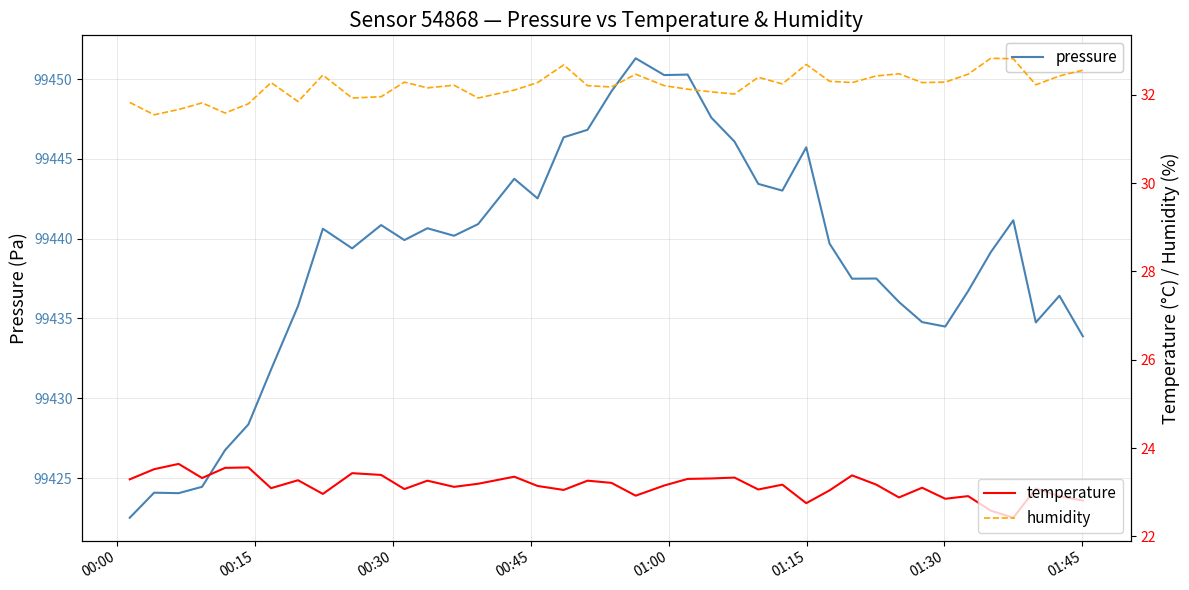

Reading left to right, transcribe all the data shown in this chart.

pressure: 99422.5	99424.1	99424.1	99424.4	99426.8	99428.4	99431.8	99435.8	99440.6	99439.4	99440.9	99439.9	99440.6	99440.2	99440.9	99443.8	99442.5	99446.4	99446.8	99449.2	99451.3	99450.2	99450.3	99447.6	99446.1	99443.4	99443.0	99445.7	99439.7	99437.5	99437.5	99436.0	99434.8	99434.5	99436.7	99439.1	99441.1	99434.8	99436.4	99433.9
temperature: 23.3	23.5	23.6	23.3	23.6	23.6	23.1	23.3	23.0	23.4	23.4	23.1	23.3	23.1	23.2	23.4	23.1	23.1	23.3	23.2	22.9	23.1	23.3	23.3	23.3	23.1	23.2	22.8	23.0	23.4	23.2	22.9	23.1	22.9	22.9	22.6	22.4	23.1	22.9	22.8
humidity: 31.8	31.6	31.7	31.8	31.6	31.8	32.3	31.9	32.5	31.9	32.0	32.3	32.2	32.2	31.9	32.1	32.3	32.7	32.2	32.2	32.5	32.2	32.1	32.1	32.0	32.4	32.2	32.7	32.3	32.3	32.4	32.5	32.3	32.3	32.5	32.8	32.8	32.2	32.4	32.6